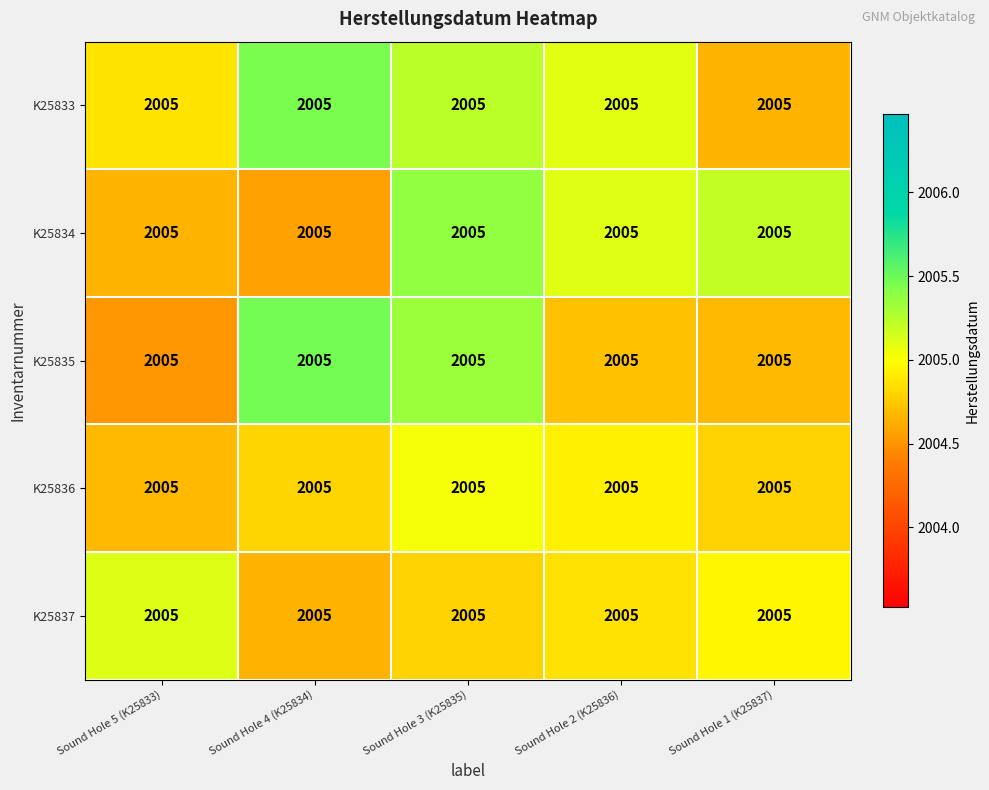

Which has a higher value, Sound Hole 1 (K25837) or Sound Hole 4 (K25834)?

Sound Hole 4 (K25834)